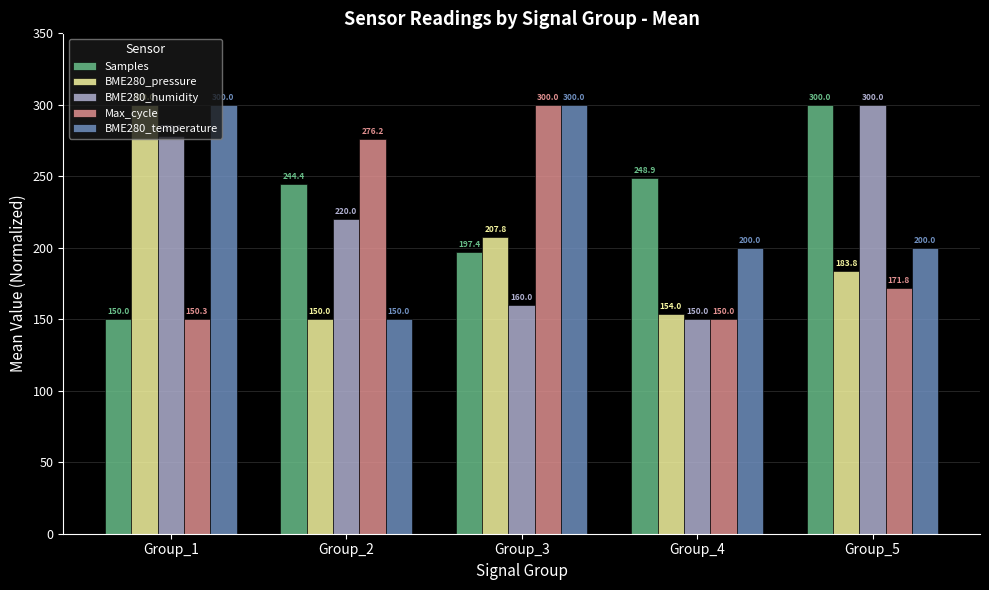

Reading right to left, what are all the values shown in this chart?

Samples: Group_5=300.0	Group_4=248.9	Group_3=197.4	Group_2=244.4	Group_1=150.0
BME280_pressure: Group_5=183.8	Group_4=154.0	Group_3=207.8	Group_2=150.0	Group_1=300.0
BME280_humidity: Group_5=300.0	Group_4=150.0	Group_3=160.0	Group_2=220.0	Group_1=278.0
Max_cycle: Group_5=171.8	Group_4=150.0	Group_3=300.0	Group_2=276.2	Group_1=150.3
BME280_temperature: Group_5=200.0	Group_4=200.0	Group_3=300.0	Group_2=150.0	Group_1=300.0